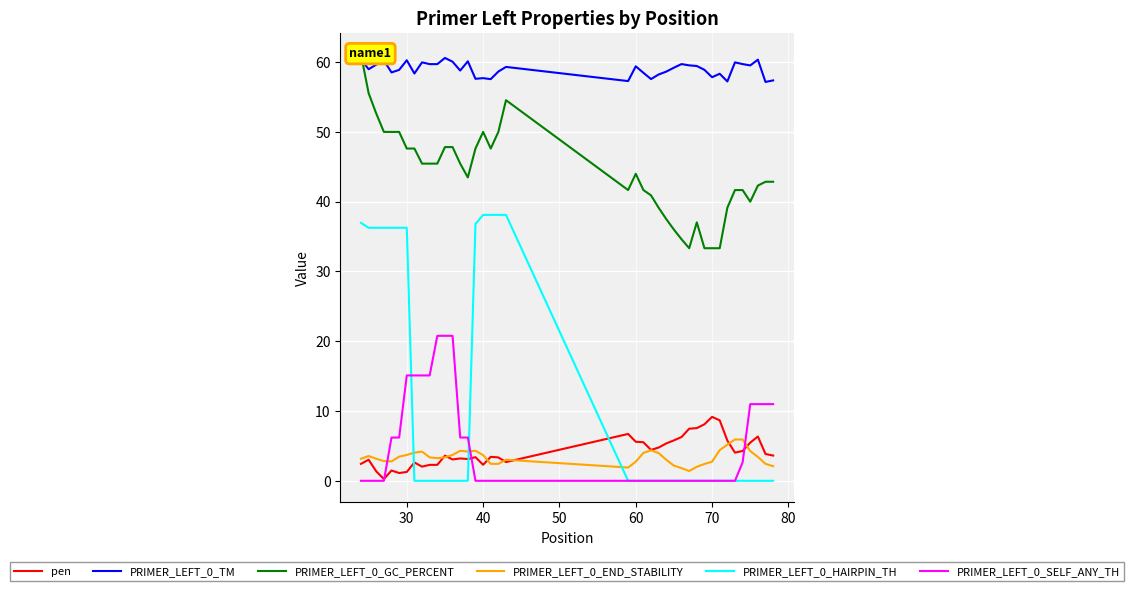

What is the average value of the PRIMER_LEFT_0_END_STABILITY series?

3.4